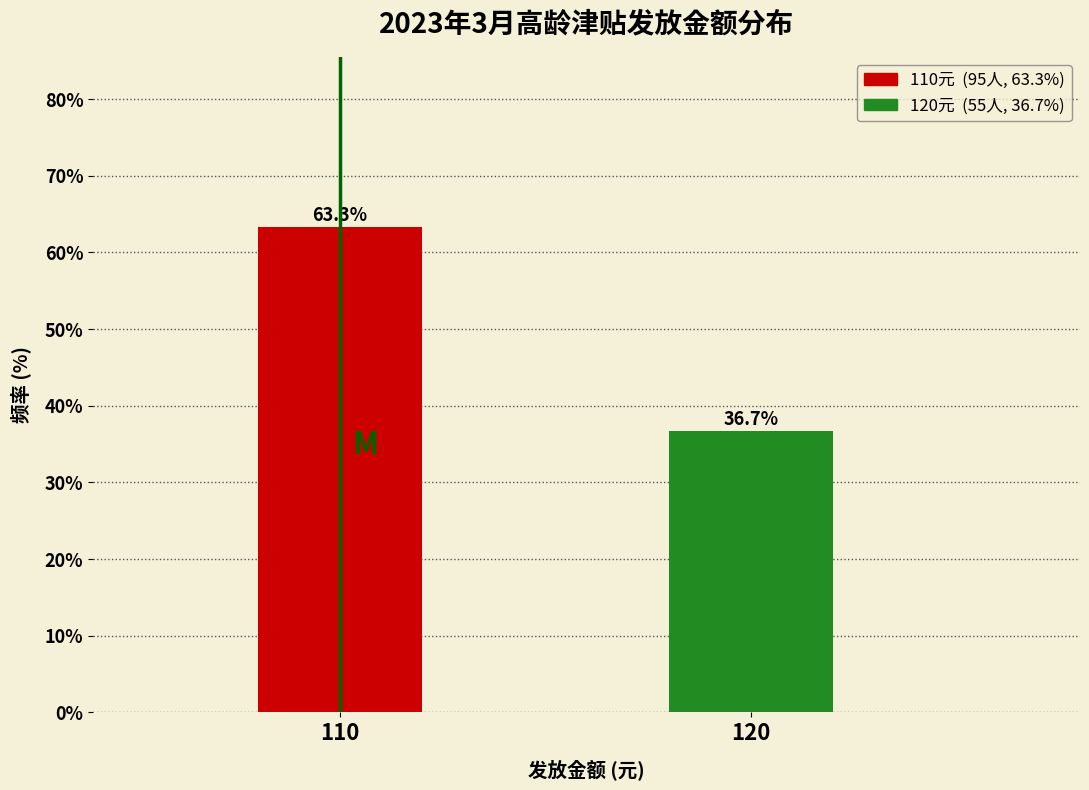

Reading right to left, list all the values displayed in this chart.

36.7	63.3